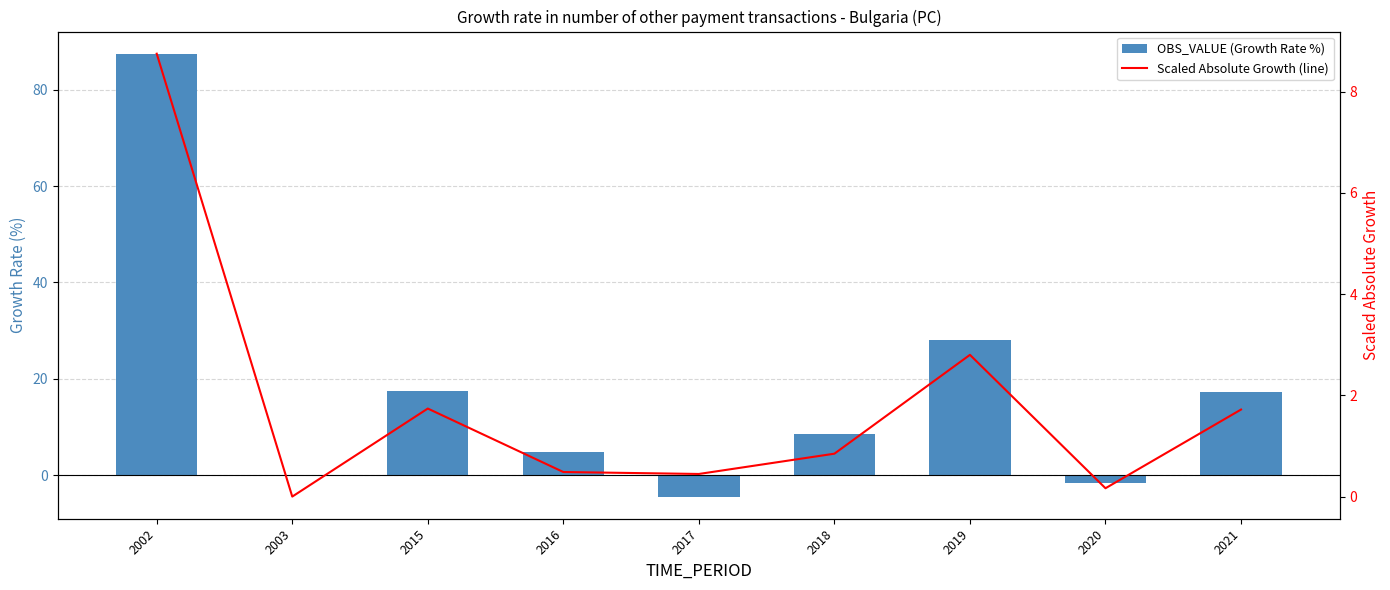

At which label is OBS_VALUE (Growth Rate %) closest to 41?

2019